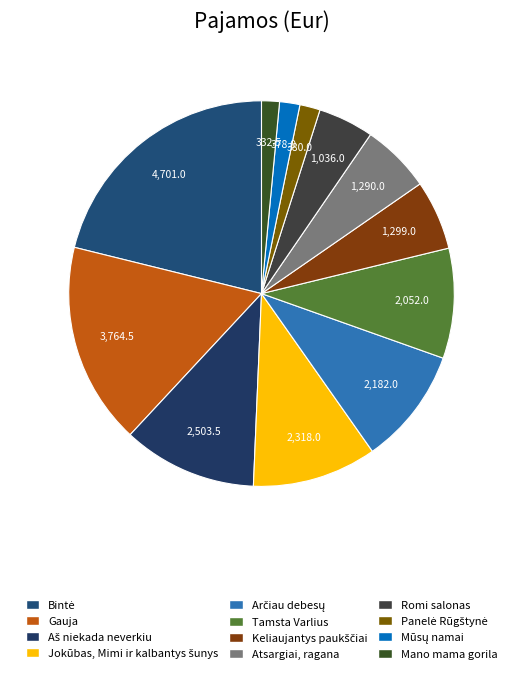

True or false: Jokūbas, Mimi ir kalbantys šunys accounts for 1% of the total.

False